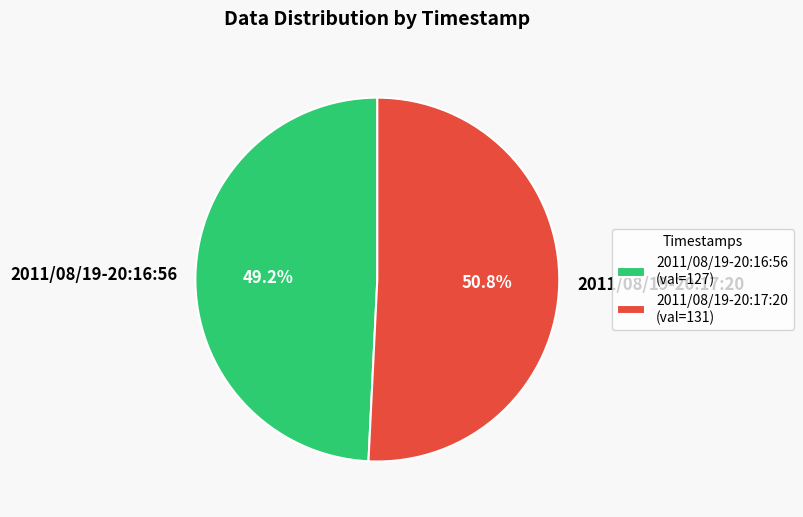

How many slices are in this pie chart?

2